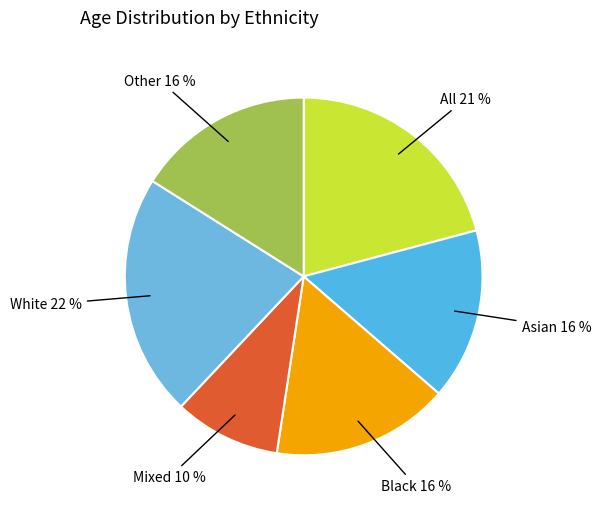

To the nearest percent, what is the average slice percentage?

17%